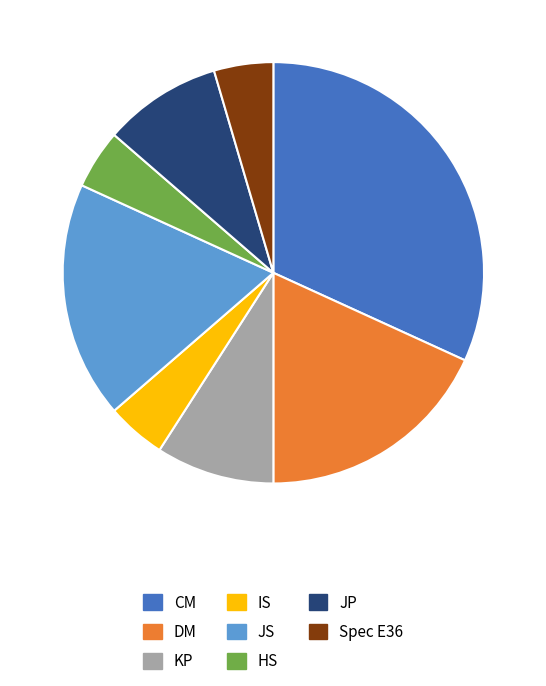

Is there any slice that represents more than half of the pie?

No